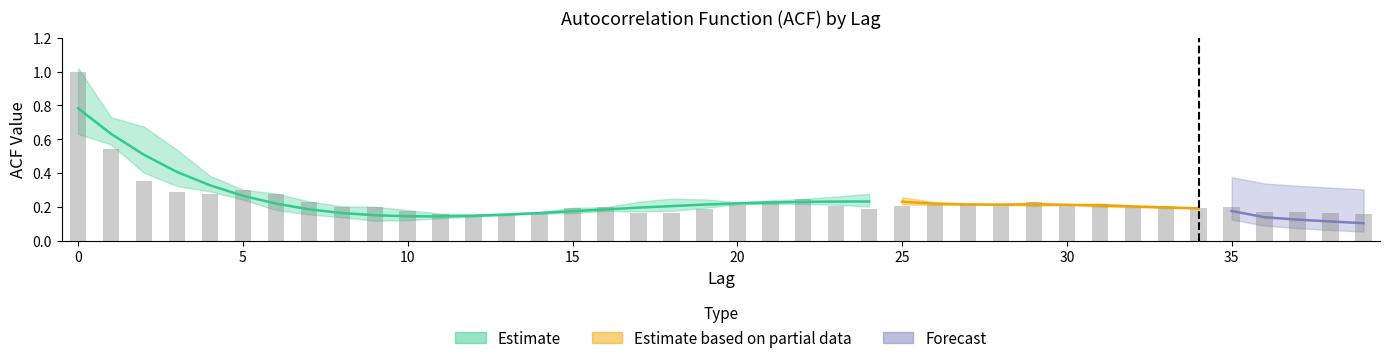

Are the bars grouped side by side (vs. stacked)?

Yes